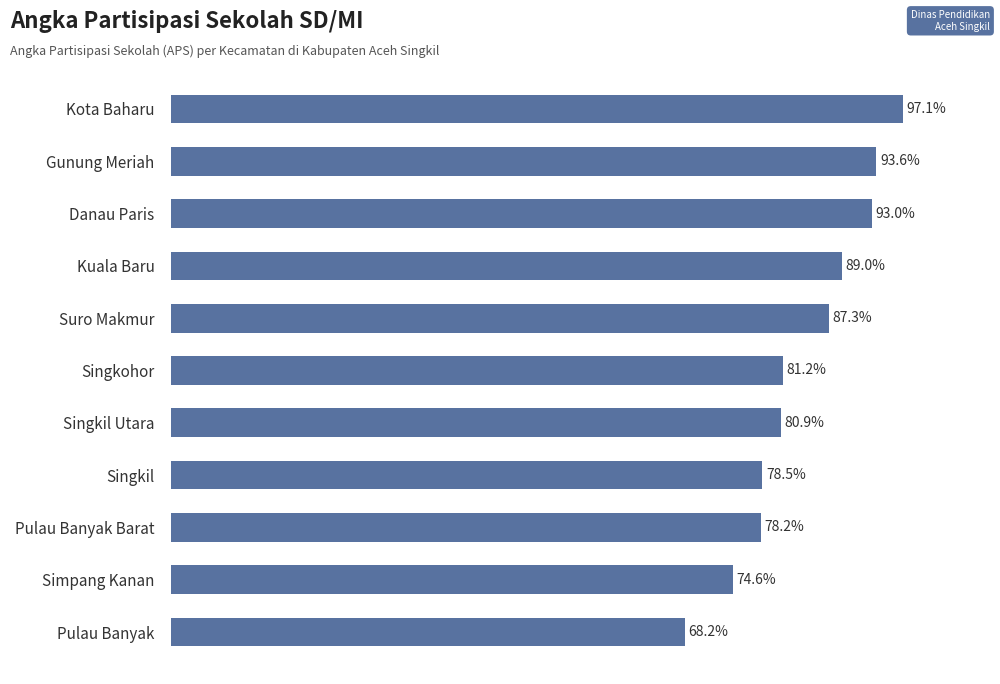

Does the chart contain any negative values?

No